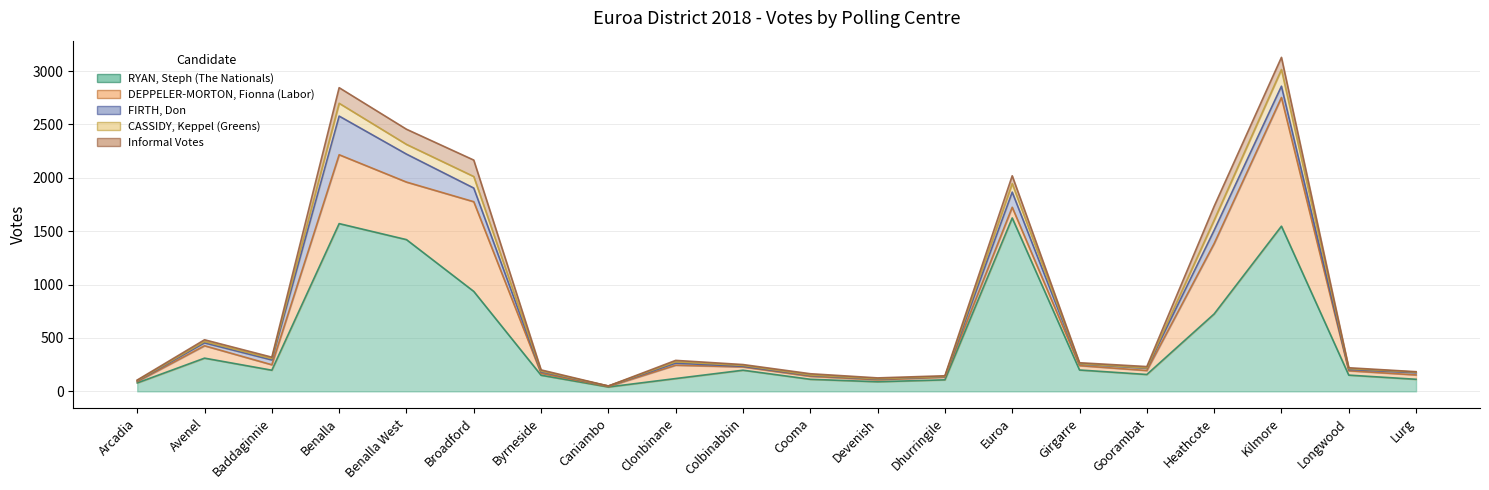

What is the label of the 6th point from the right?

Girgarre